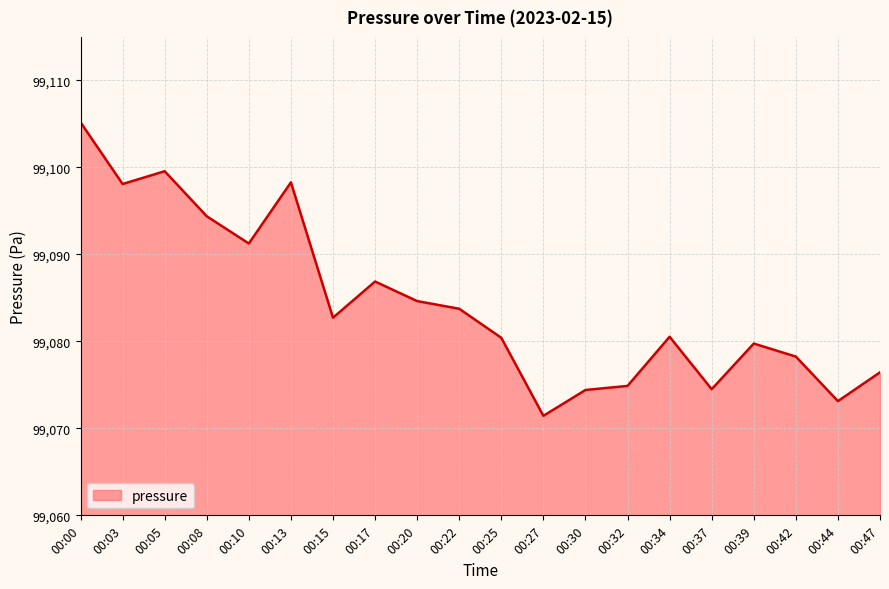

What is the difference between the values at 00:27 and 00:34?

9.1